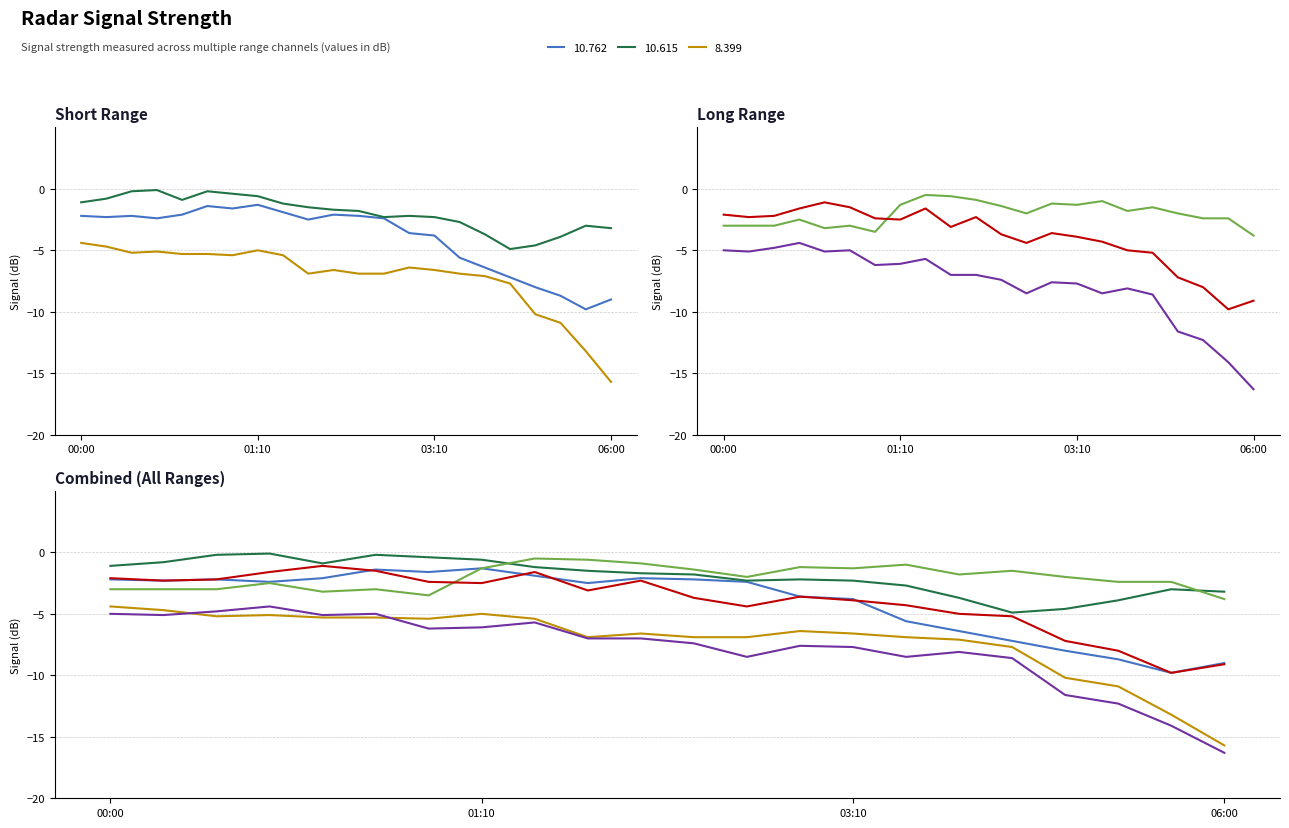

Where is the first local maximum for 10.319?

00:30